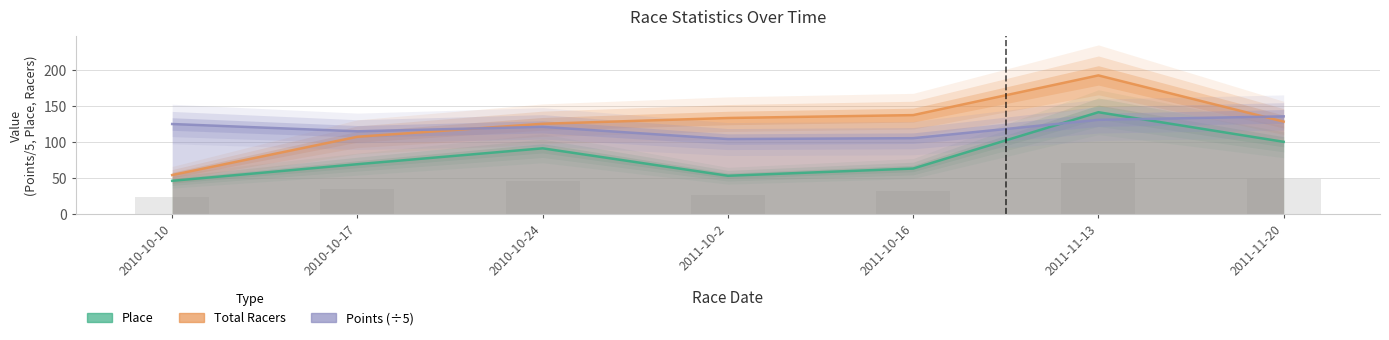

What is the label of the 6th bar from the left?

2011-11-13